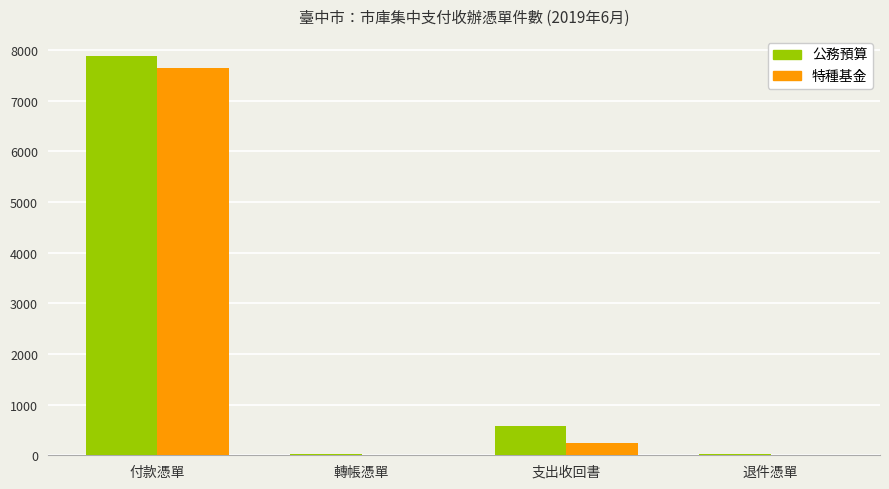

What is the highest value of the 公務預算 series?

7883